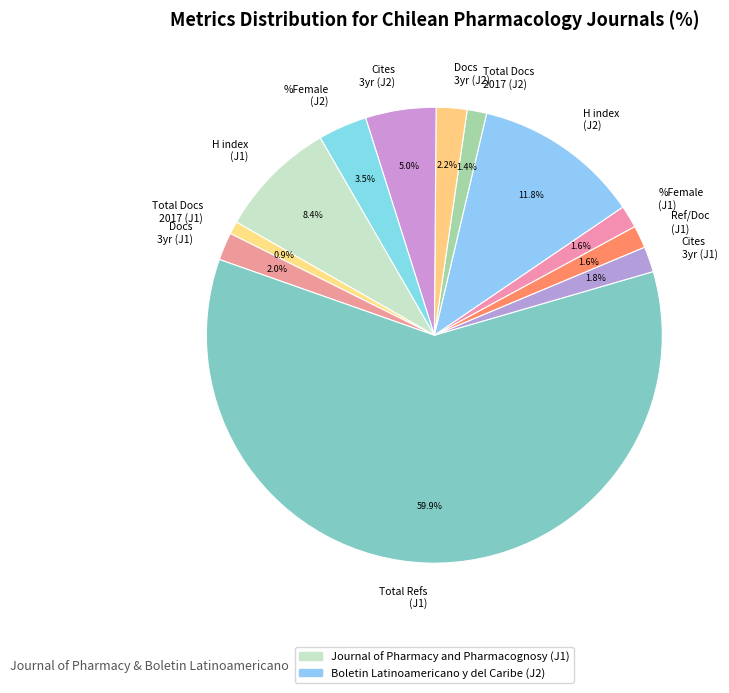

What is the largest slice in the pie chart?

Total Refs (J1)